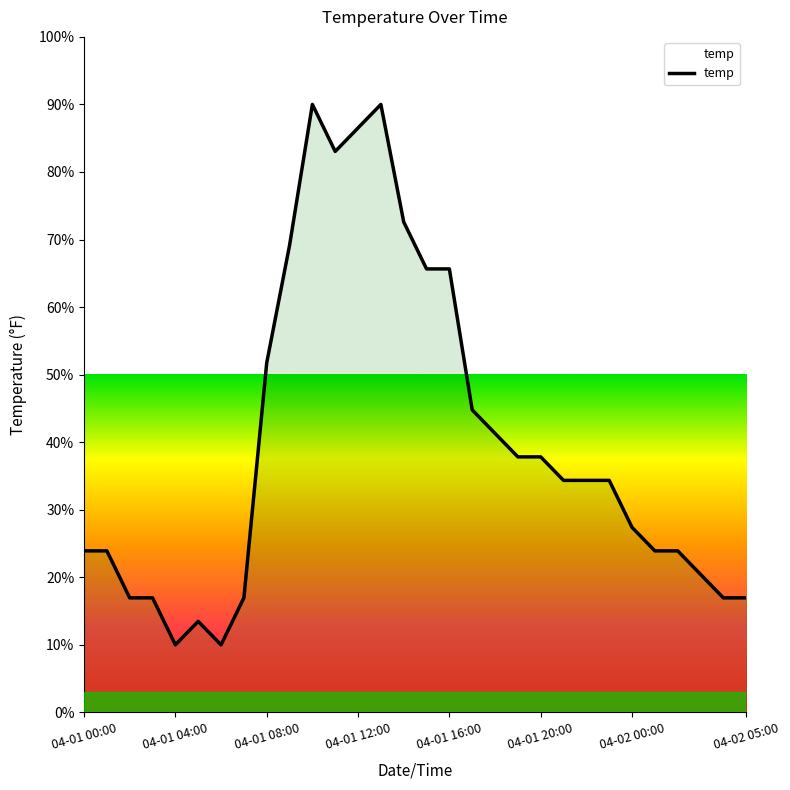

What is the greatest value displayed?

90.0